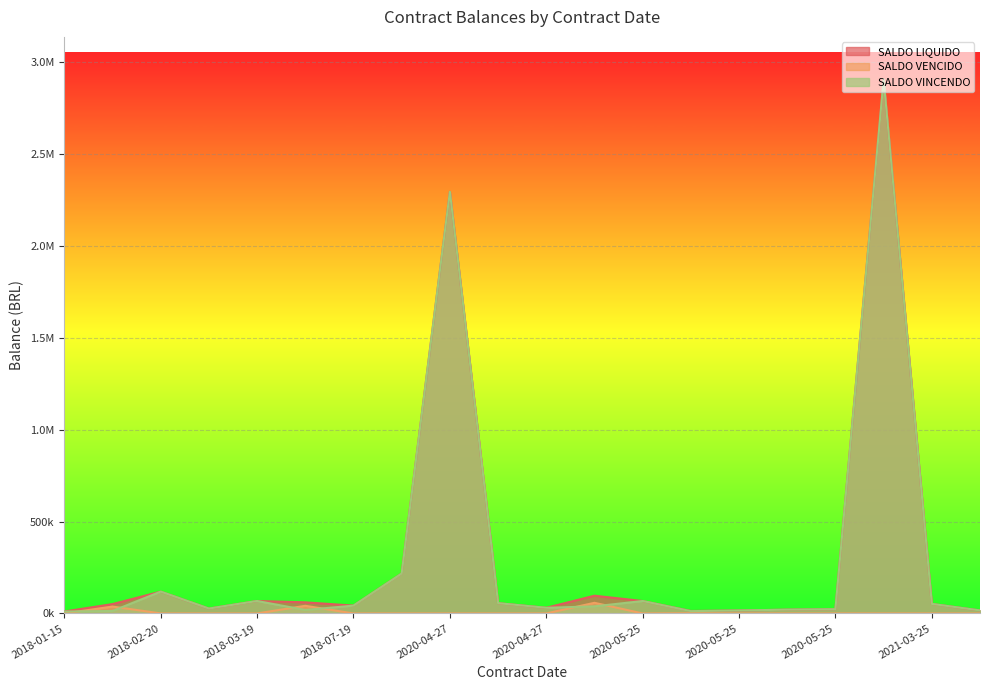

What is the highest value of the SALDO VINCENDO series?

2904607.6